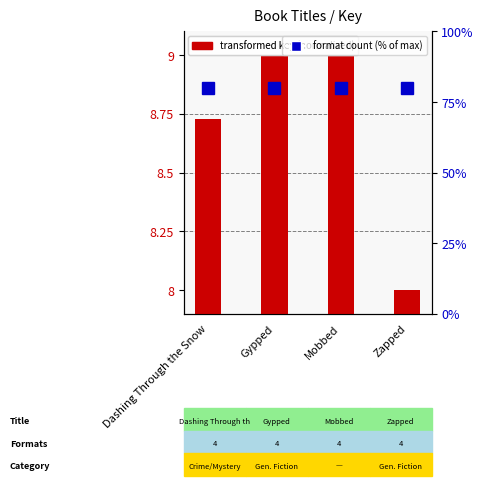

Count the number of data series in this chart.

2